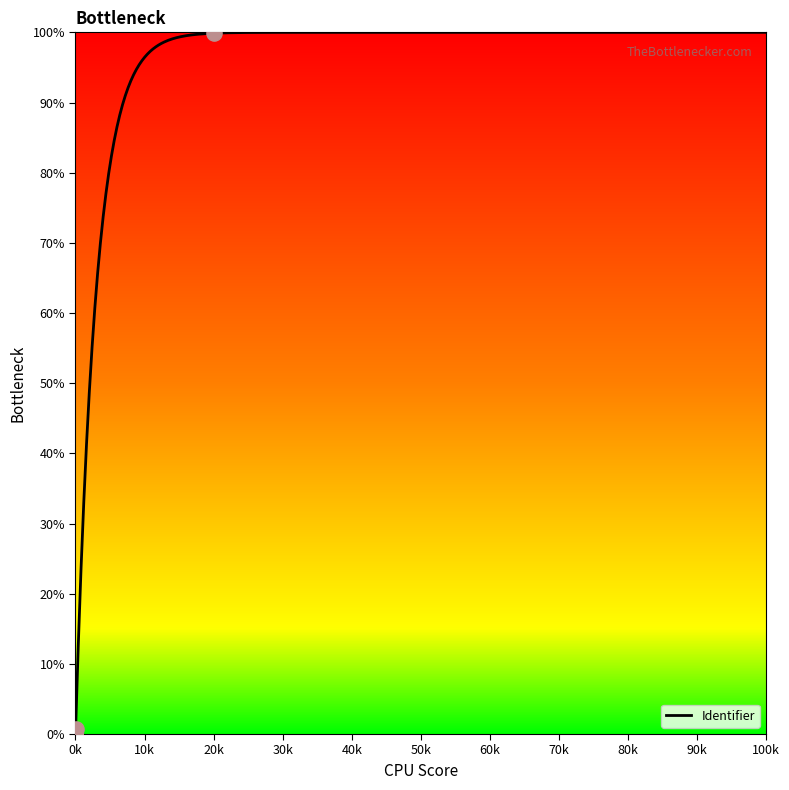

What is the highest value of the Identifier series?

100.0